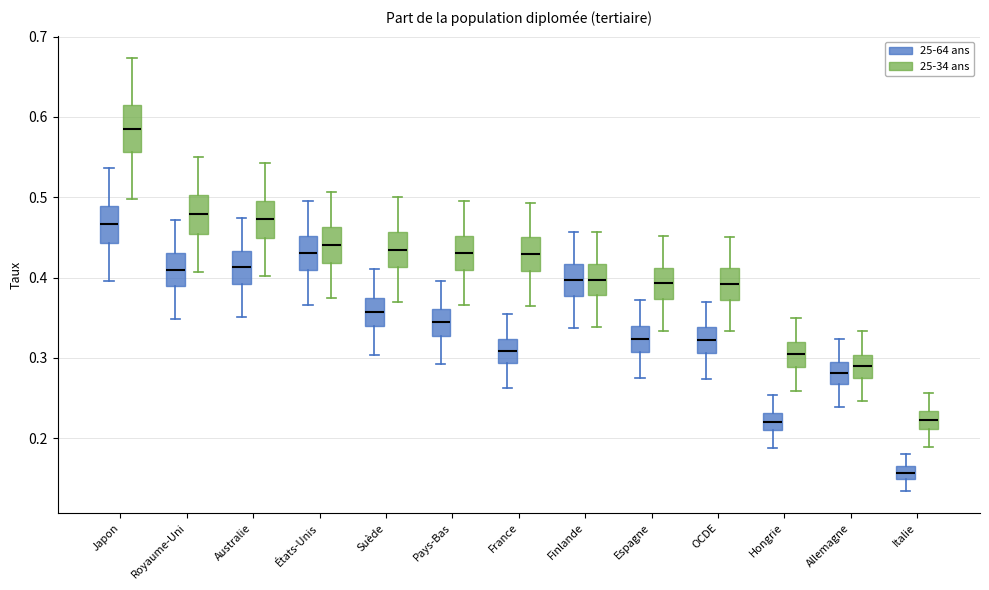

Where does the lower whisker of the box for Australie (25-64 ans) end on the y-axis? The values are not printed on the chart, so give them approximately, as read against the axis.

0.35